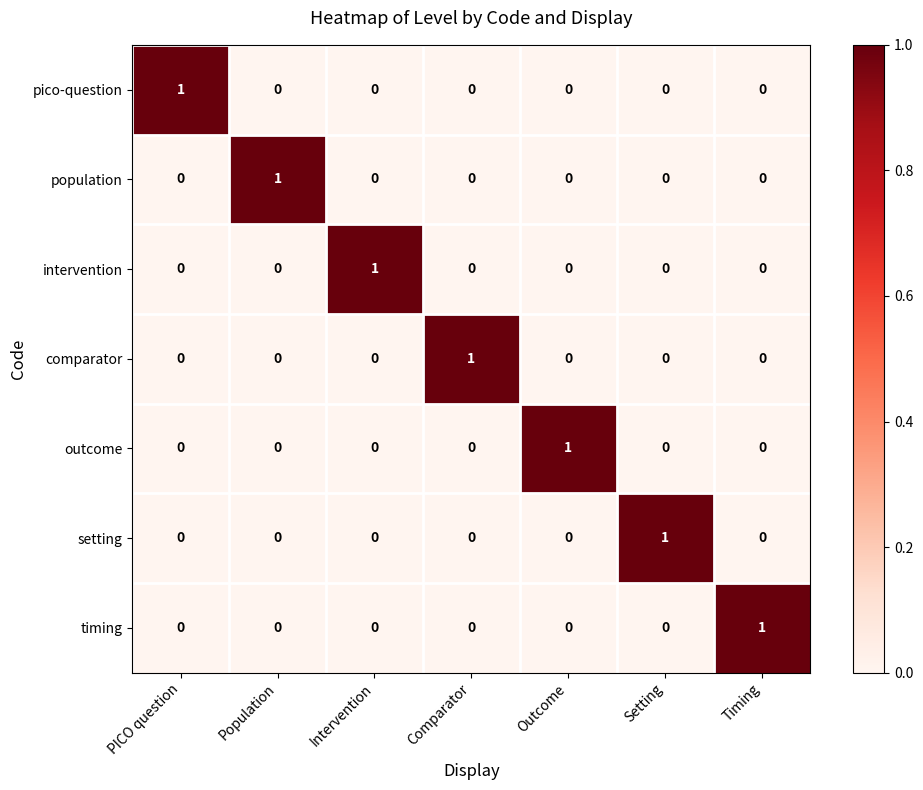

How many intervention values are between 0 and 1?

7